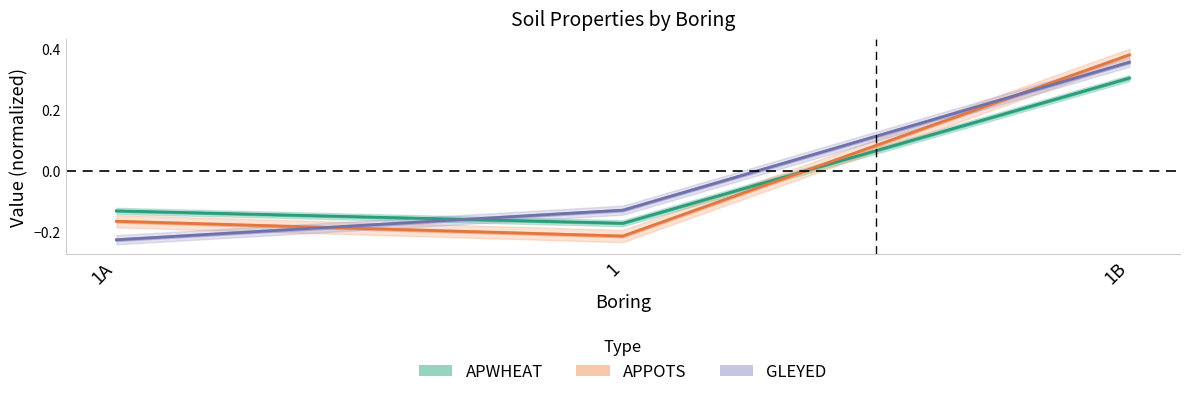

At 1, list the series in order from smallest to largest.

APPOTS, APWHEAT, GLEYED